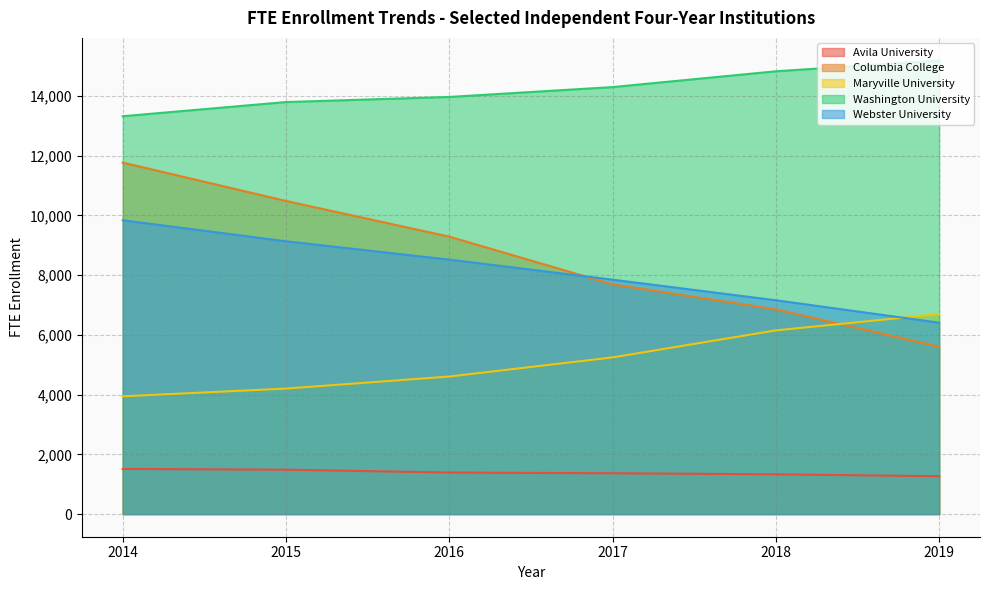

True or false: Washington University and Avila University intersect in this chart.

False